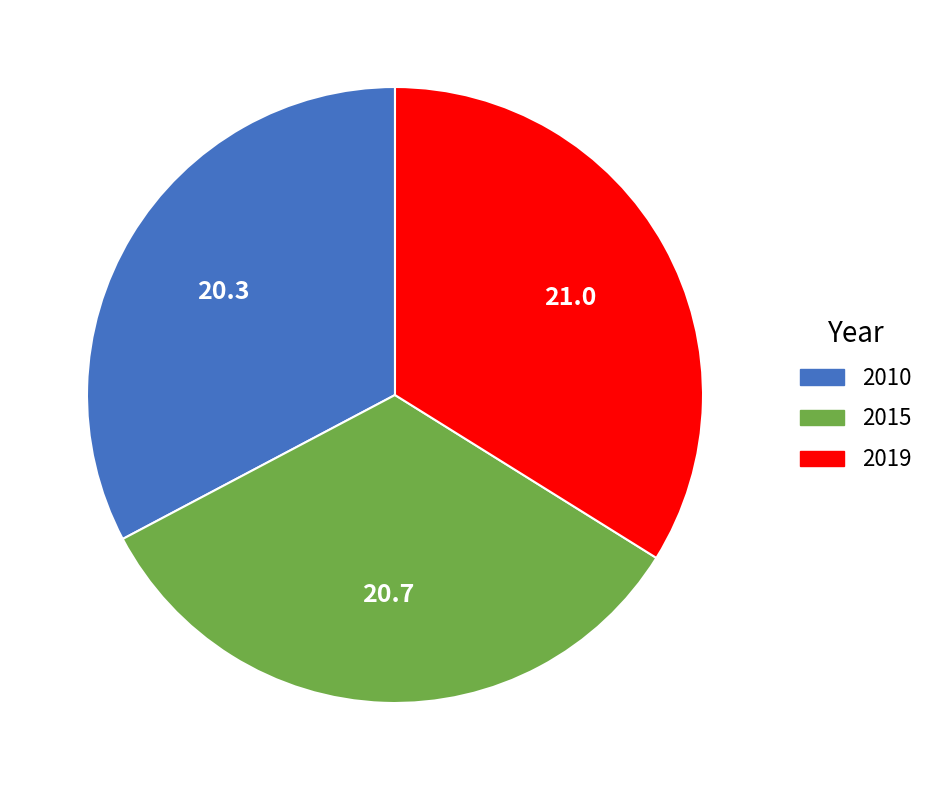

What is the smallest slice in the pie chart?

2010